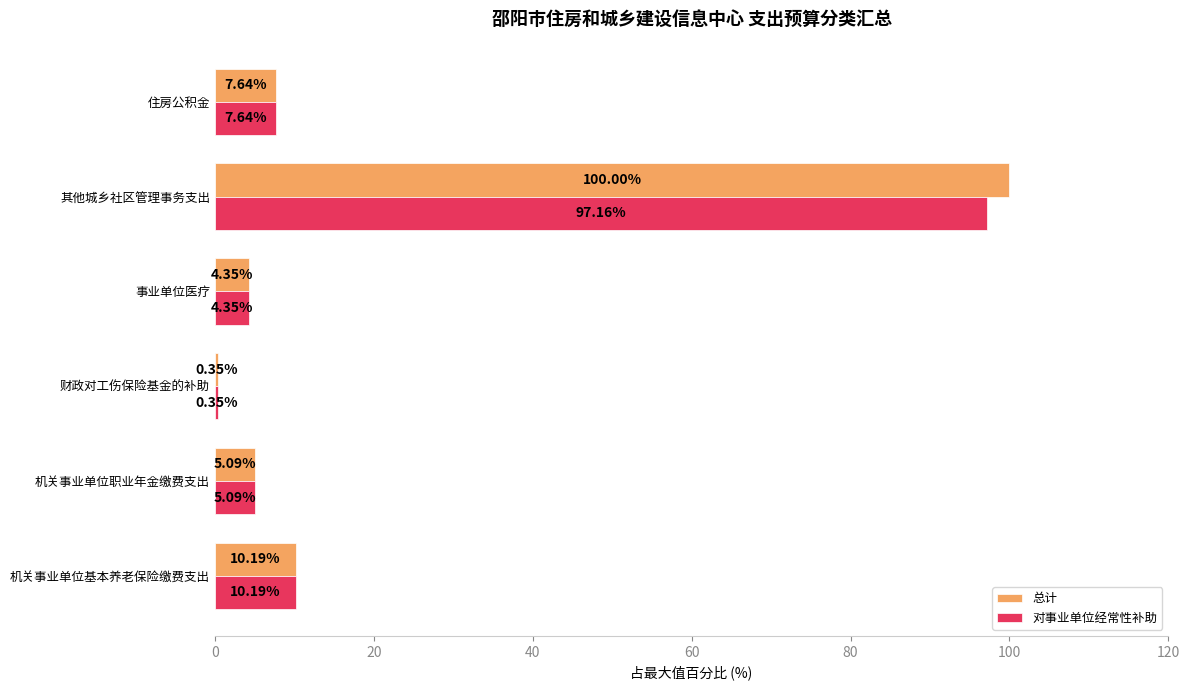

Between 其他城乡社区管理事务支出 and 住房公积金, which series saw the biggest shift?

总计